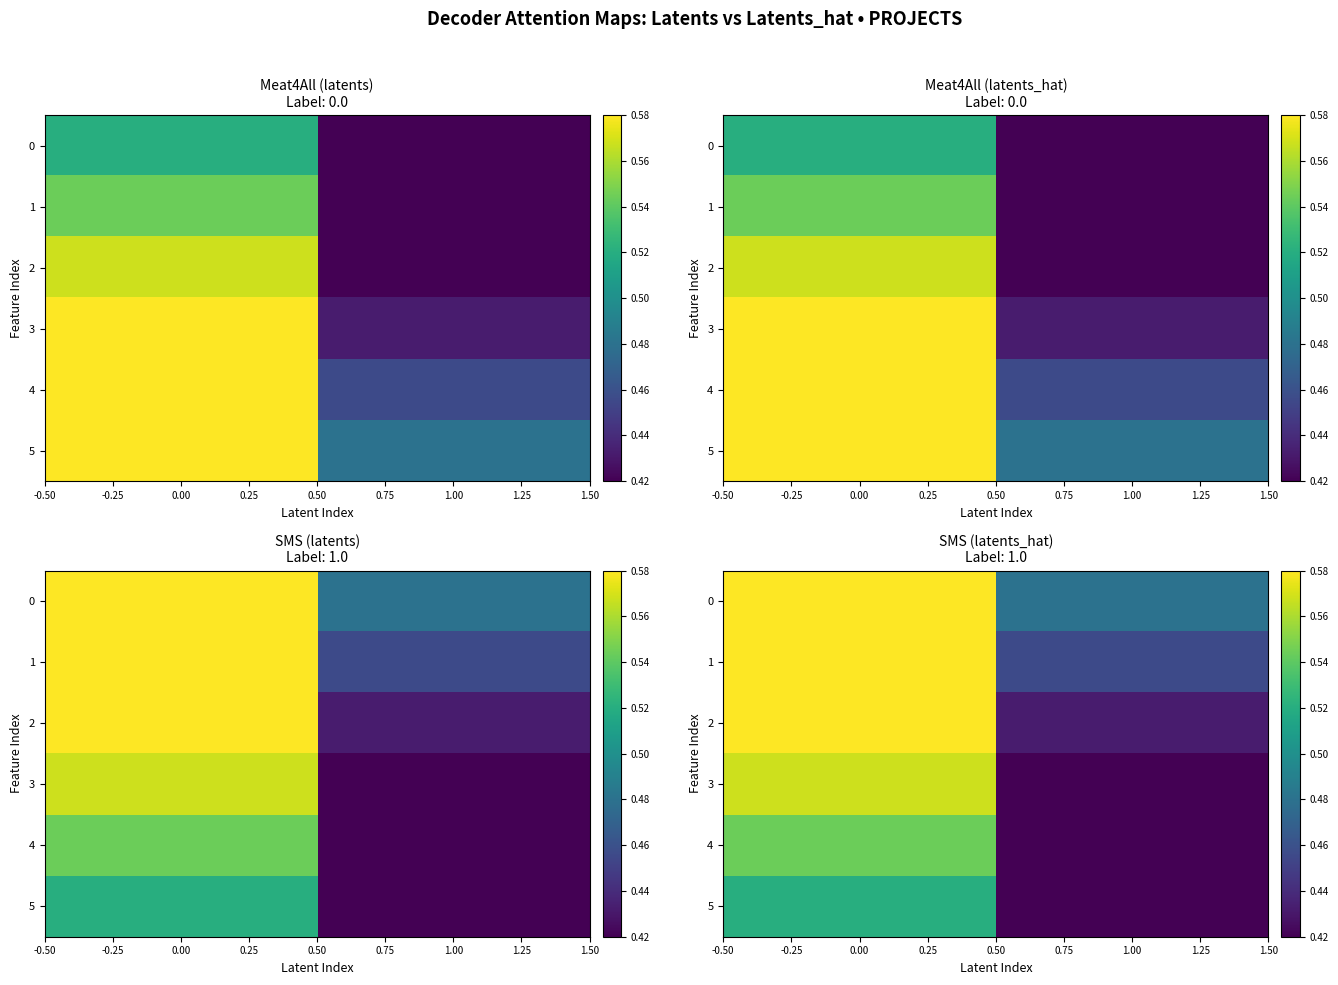

What is the sum of all 3 values?

1.0